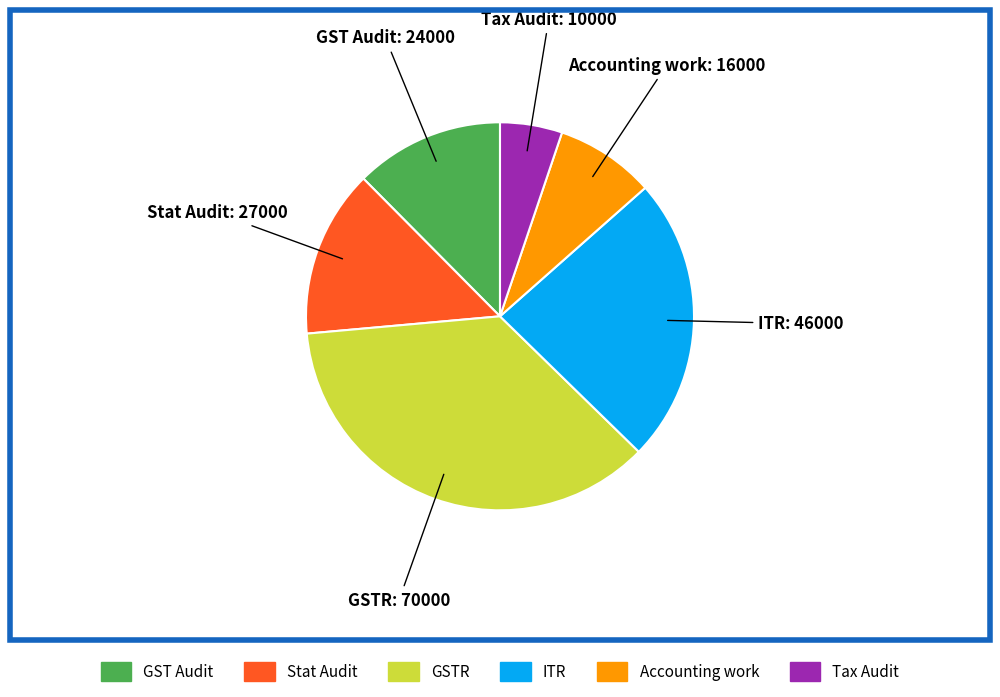

Which has a higher value, ITR or GSTR?

GSTR